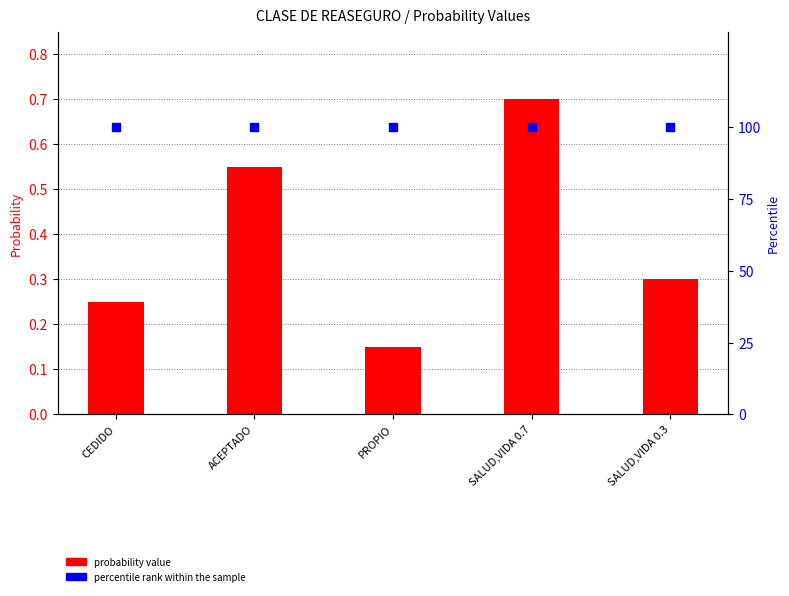

At how many categories does at least one series exceed 49?

5